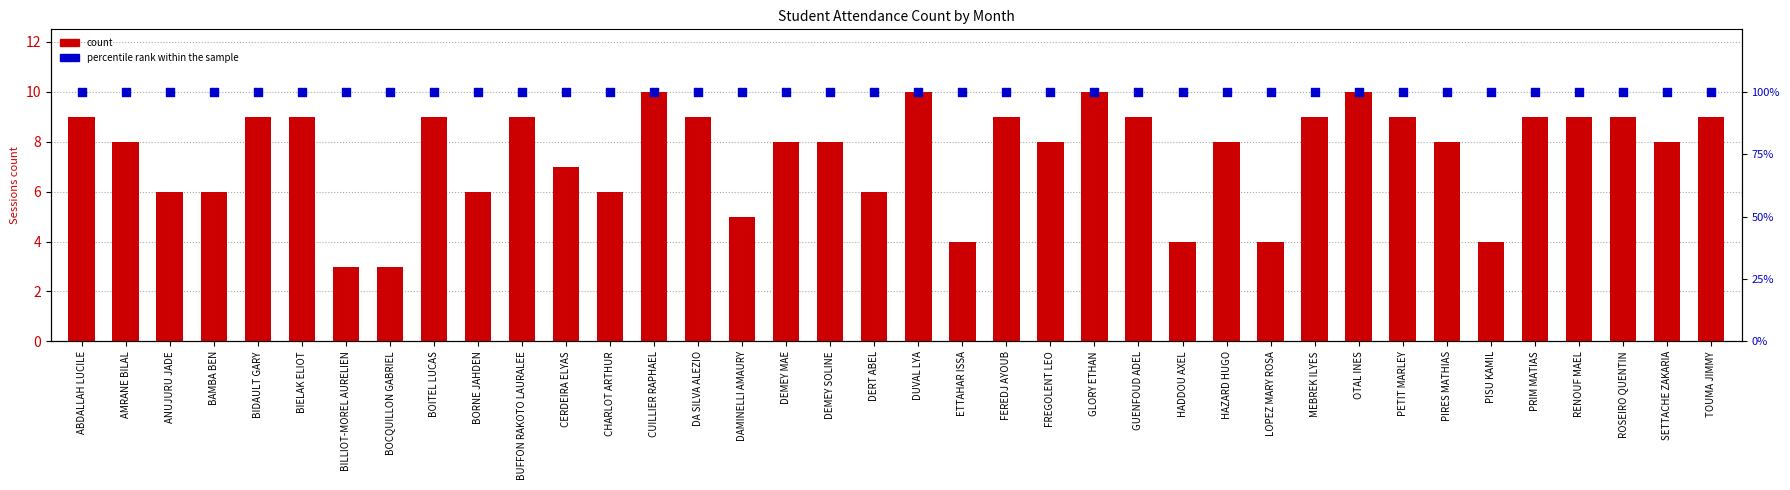

At which category is the sum across all series the highest?

CUILLIER RAPHAEL